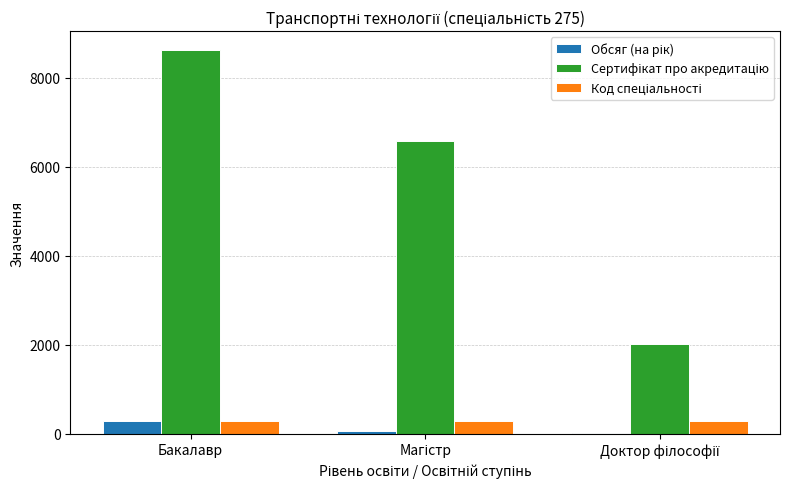

Which category has the highest value across all series?

Бакалавр